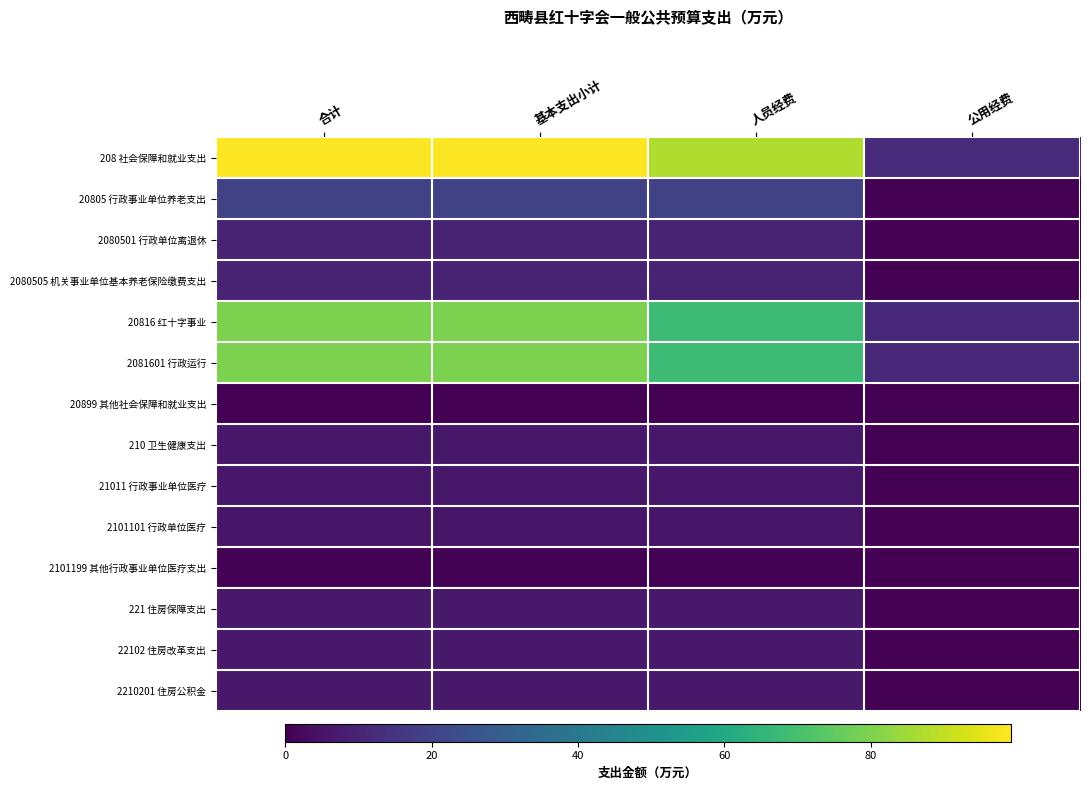

At which category is the sum across all series the highest?

合计